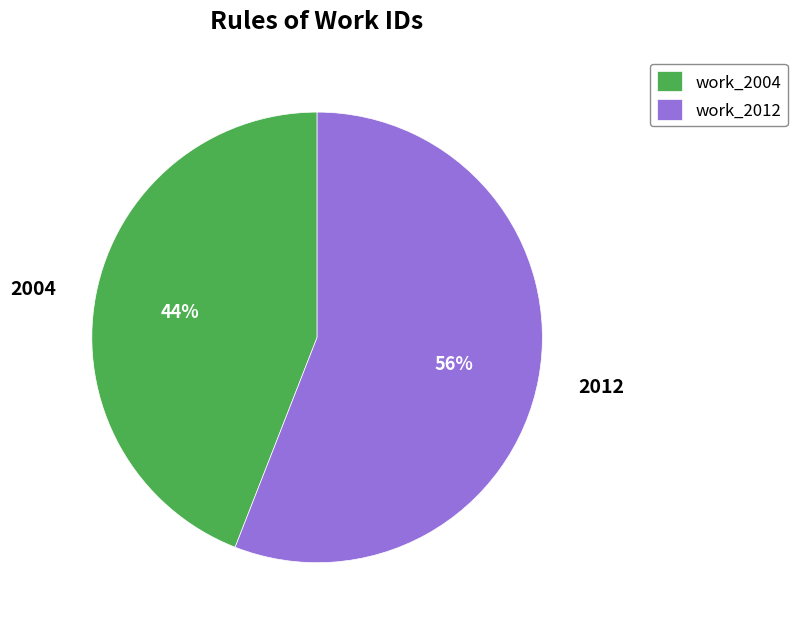

To the nearest percent, what is the difference between the 2004 and 2012 slice percentages?

12%